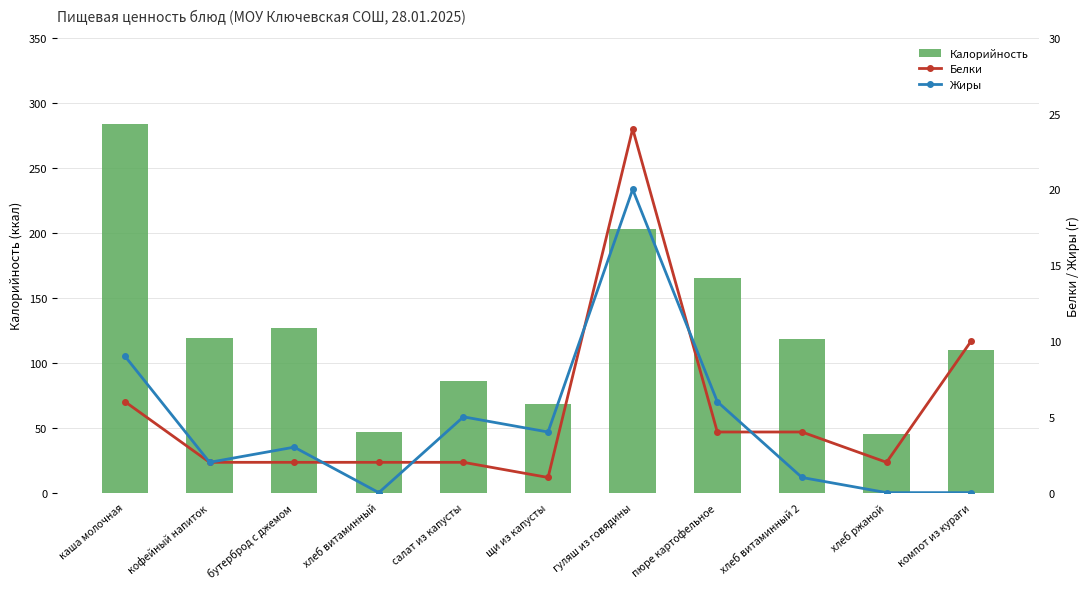

How many series are shown in this chart?

3